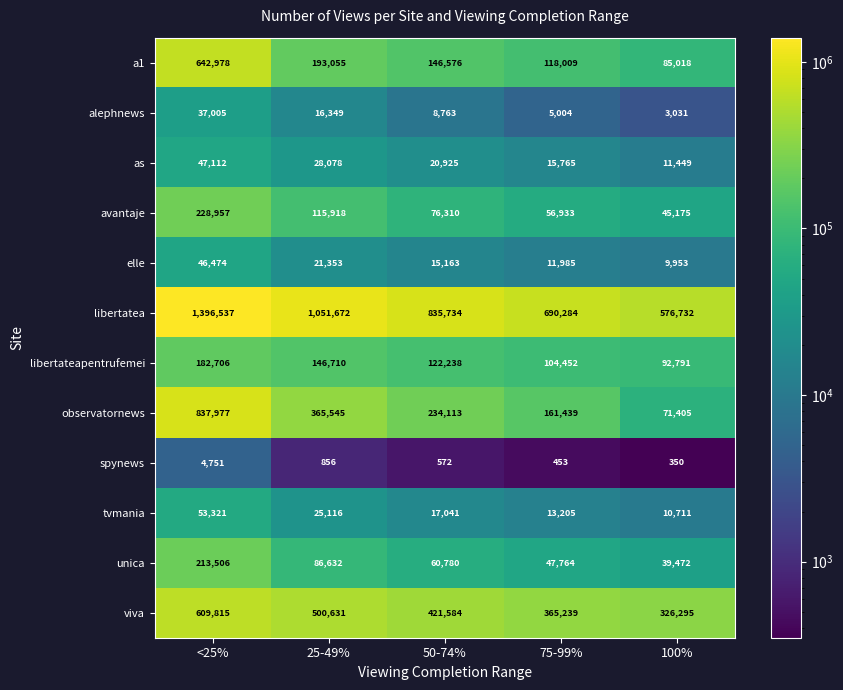

What is the sum of all libertatea values?

4550959